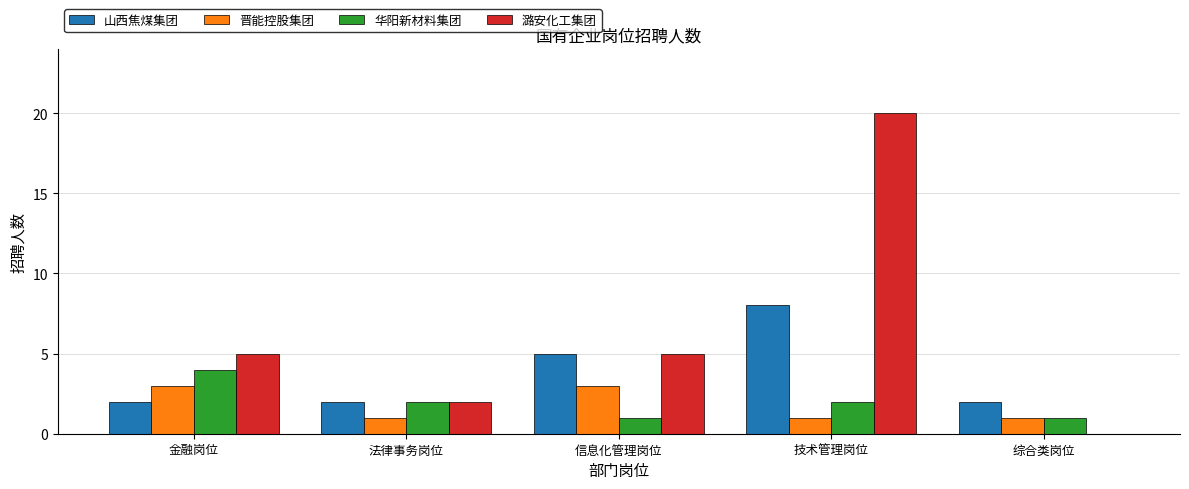

How many 华阳新材料集团 values are between 1 and 2?

4